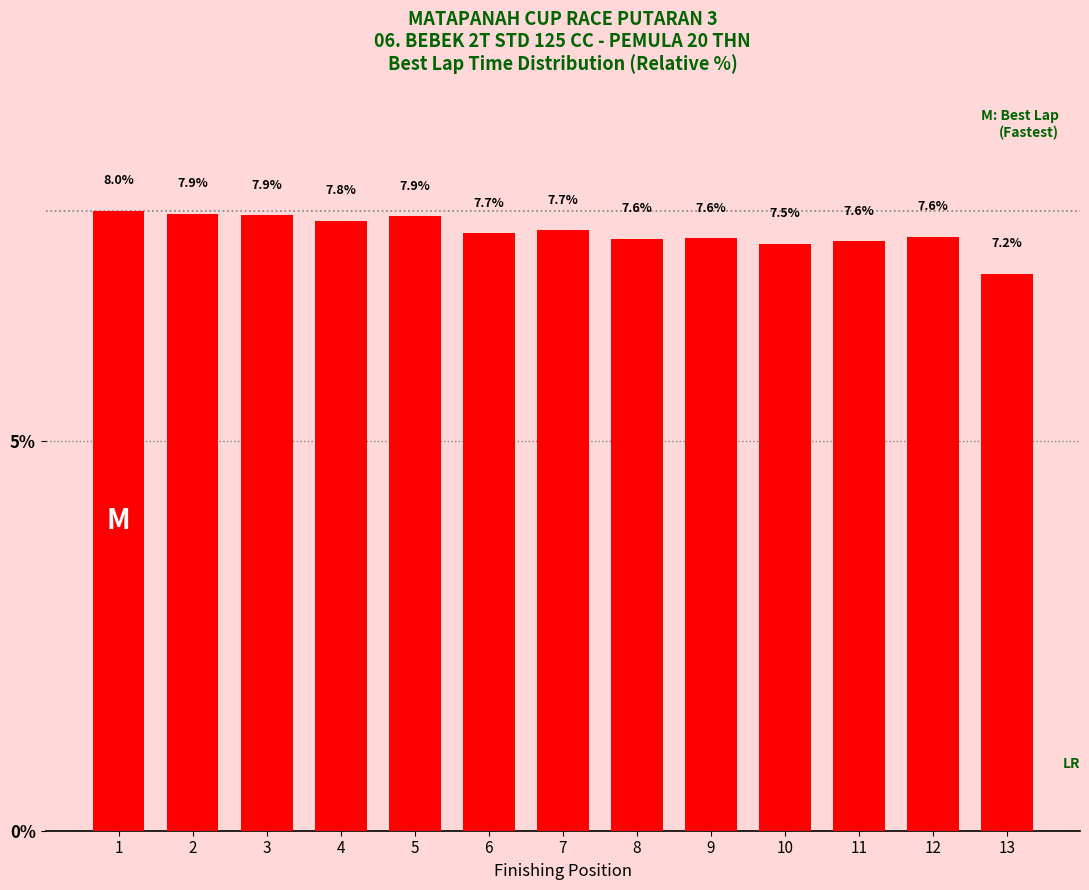

The value at 3 is 7.9. True or false?

True